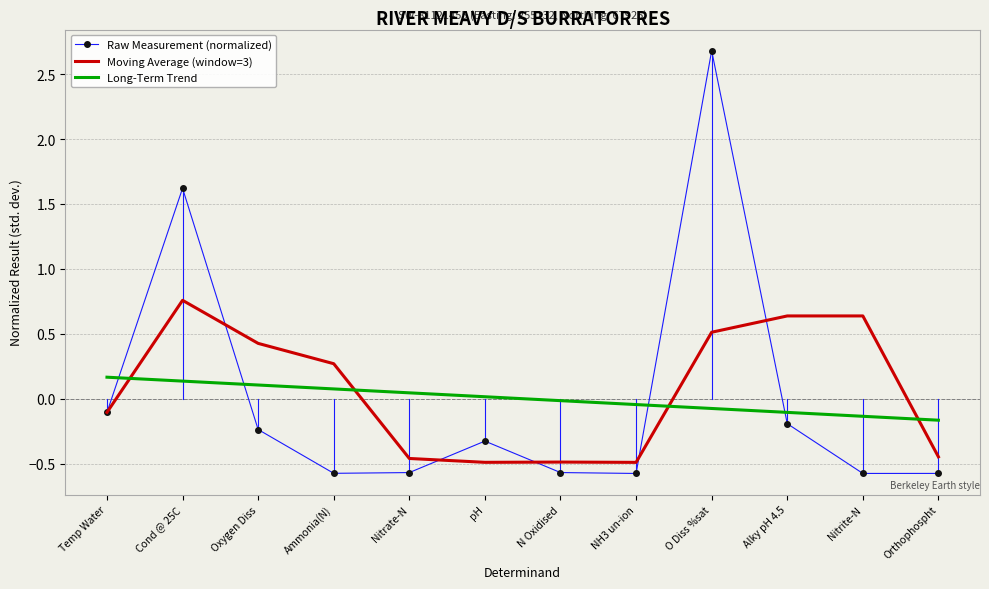

What is the difference between the second highest and minimum values in the Moving Average (window=3) series?

1.1